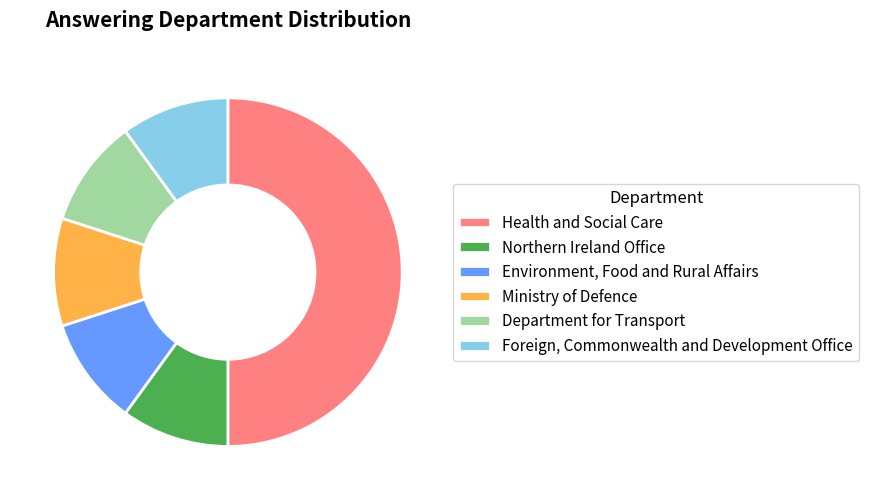

Approximately how many times larger is the value at Foreign, Commonwealth and Development Office compared to Environment, Food and Rural Affairs?

1.0